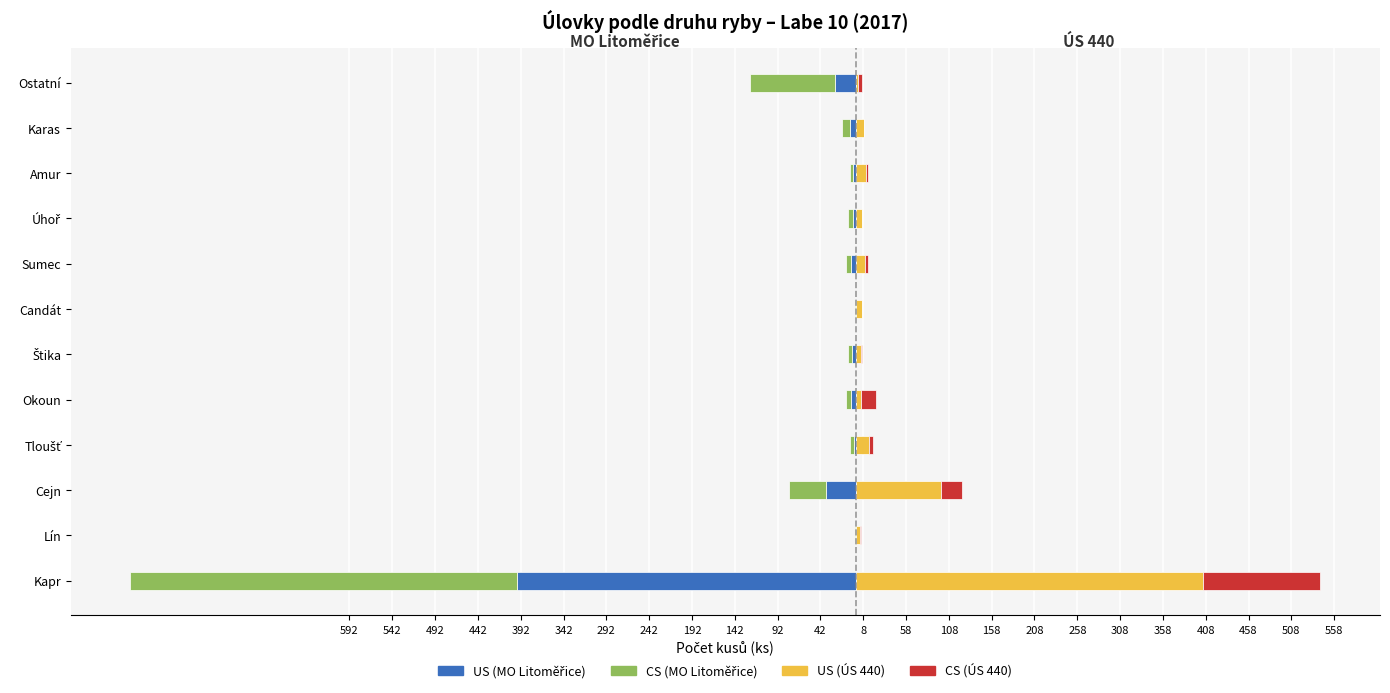

Is it true that US (ÚS 440) ks equals 6 at 242?

False